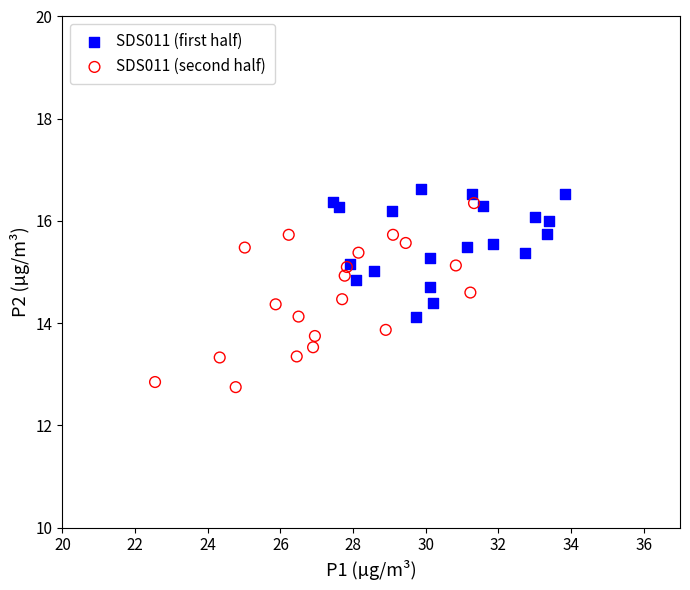

Which series reaches the minimum Y coordinate?

SDS011 (second half)